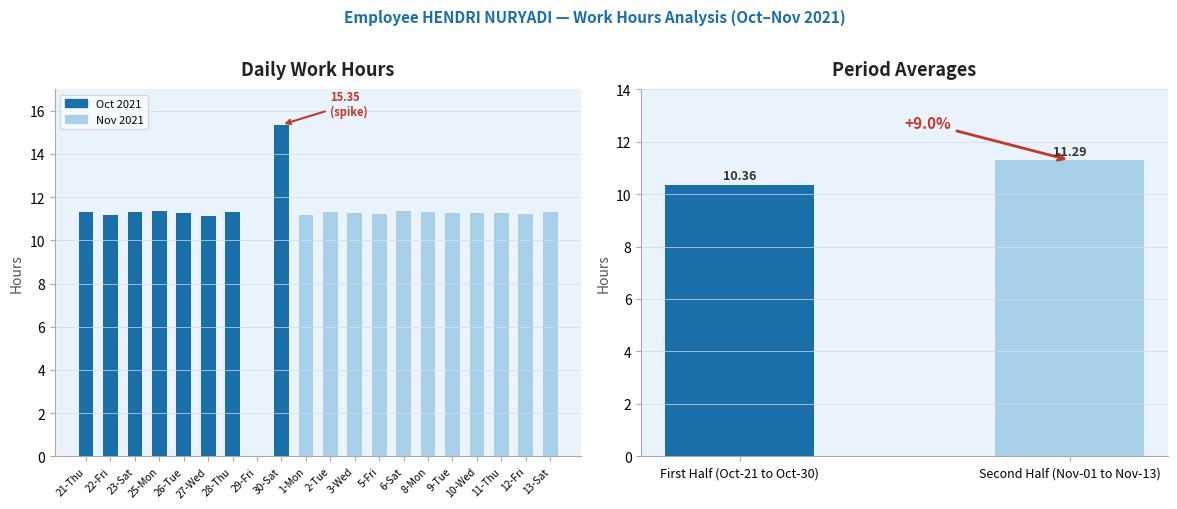

Where is the data nearest to the value 7?

27-Wed